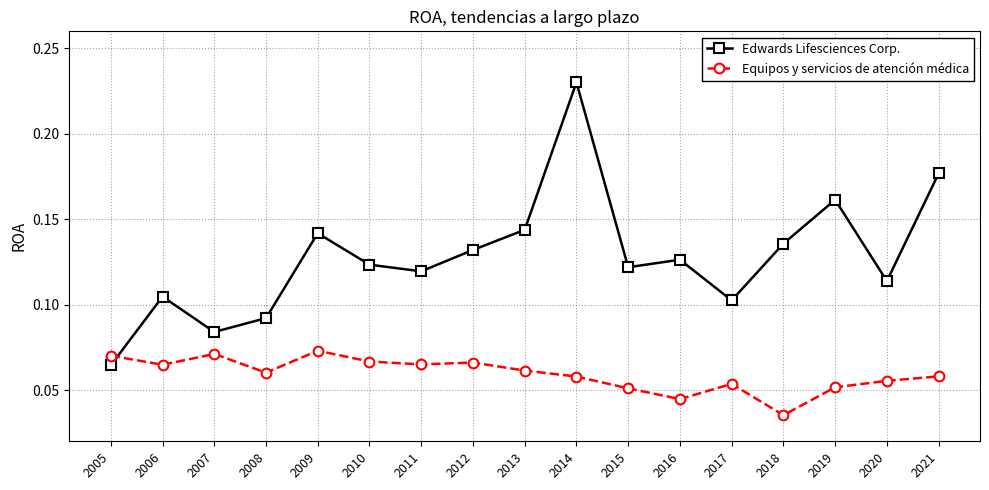

The Equipos y servicios de atención médica series shows 0.0 at 2012. True or false?

False